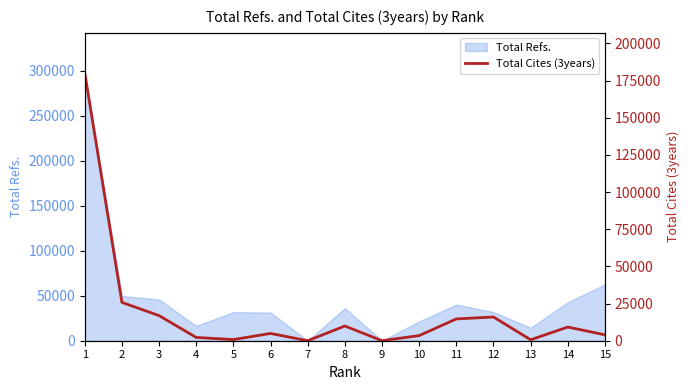

At which category does the chart reach its minimum across all series?

7